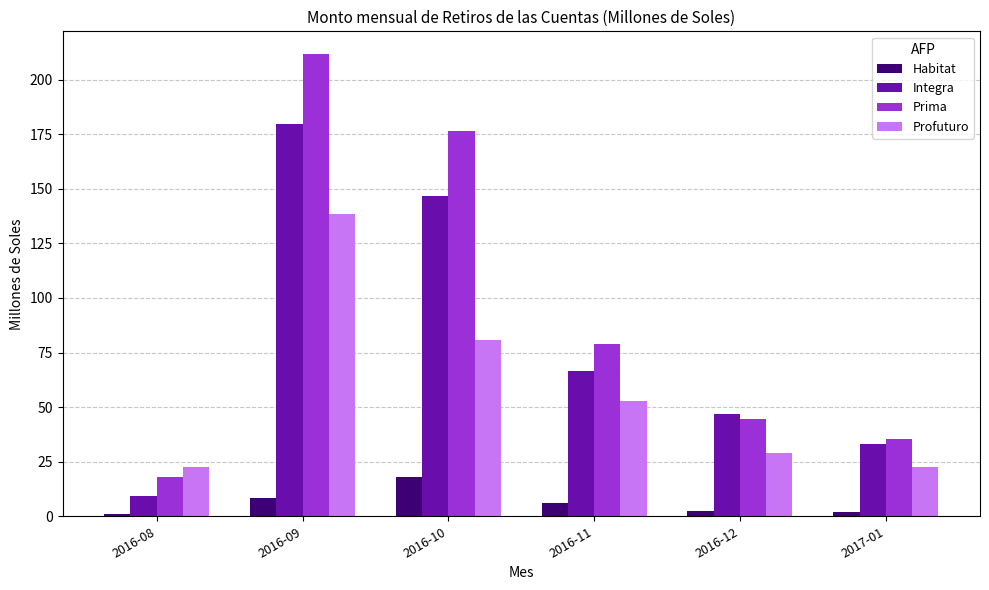

Are the bars horizontal?

No